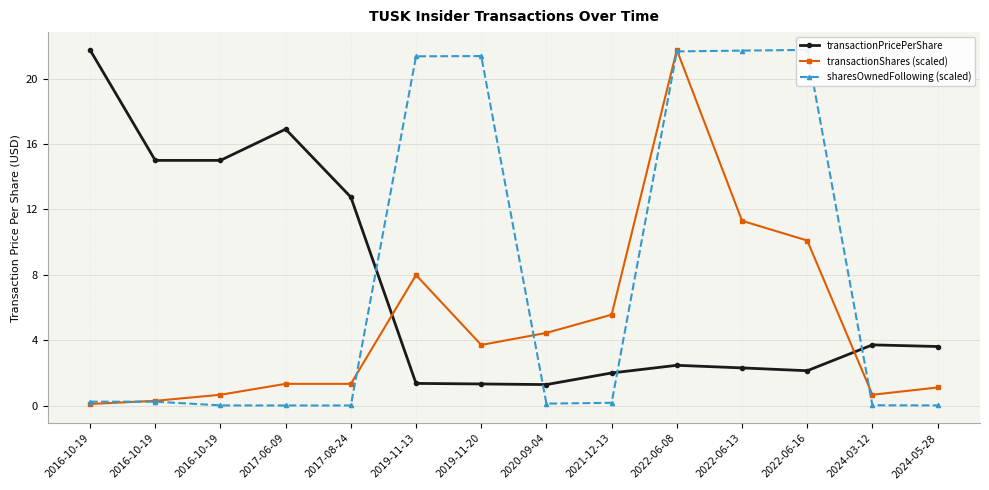

Which category has the highest value in the sharesOwnedFollowing (scaled) series?

2022-06-16